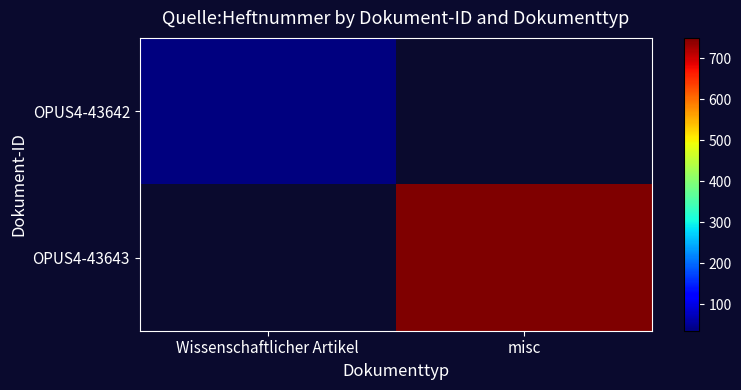

At how many categories does at least one series exceed 225?

1